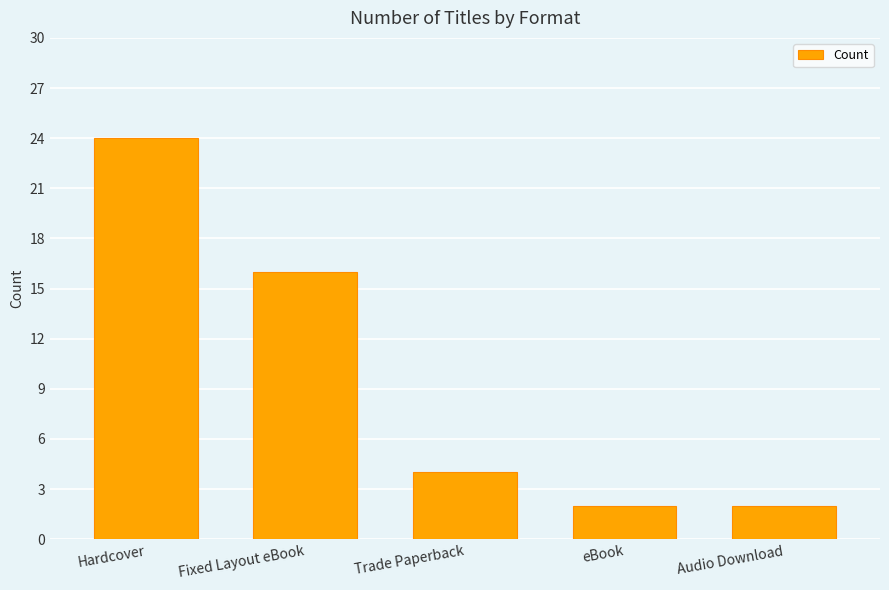

At which label does the data first exceed 4?

Hardcover